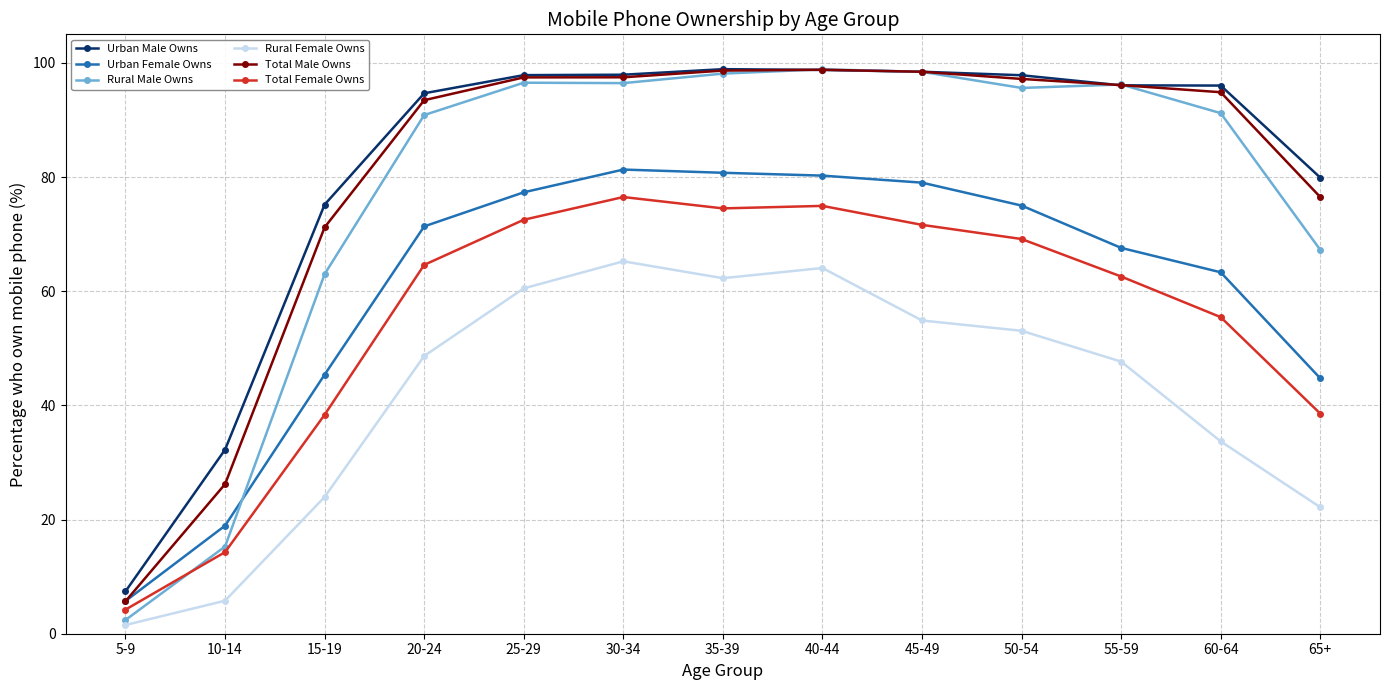

Where does the Rural Male Owns series first go above 95?

25-29